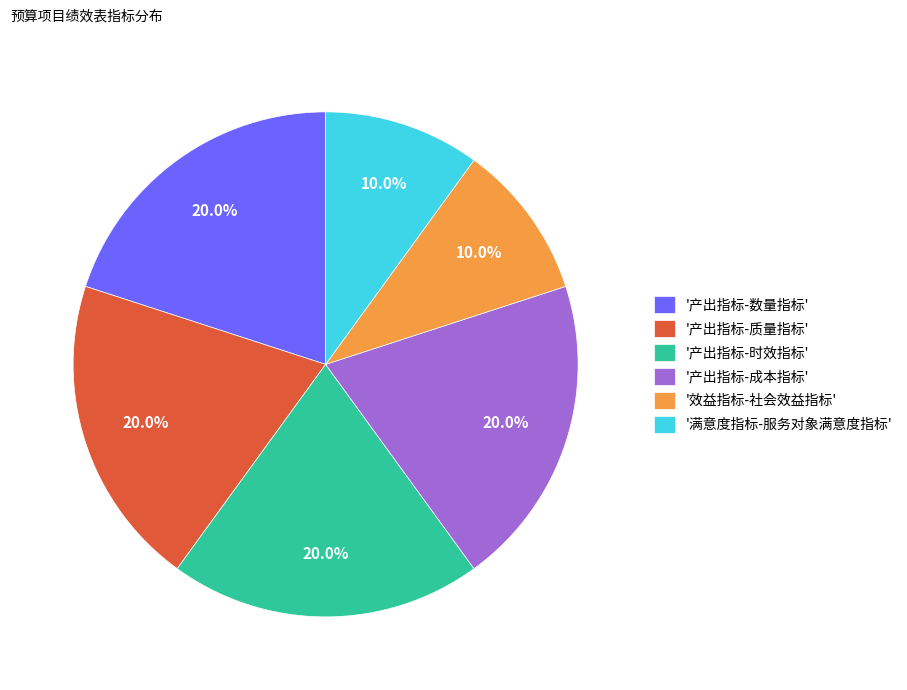

Which has a higher value, '满意度指标-服务对象满意度指标' or '产出指标-质量指标'?

'产出指标-质量指标'